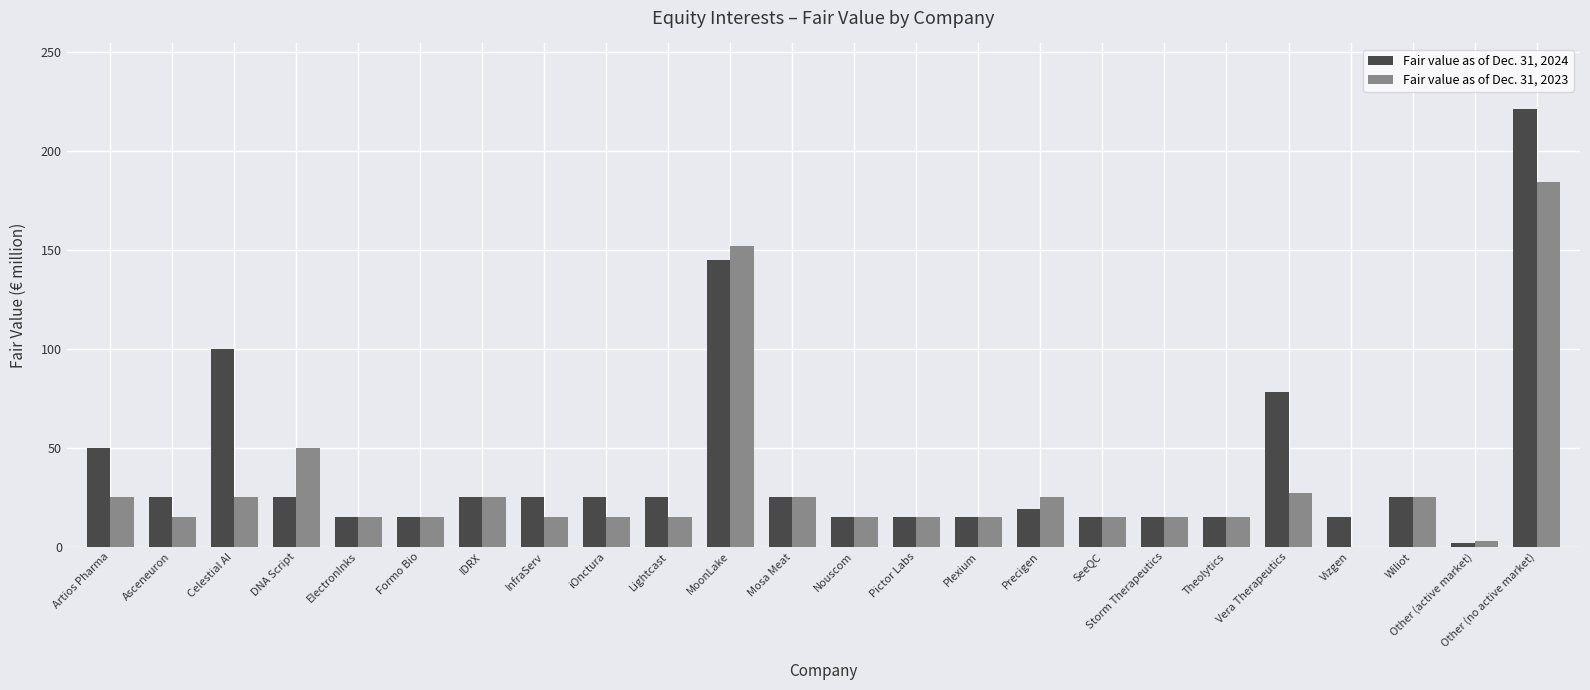

At which category is the sum across all series the highest?

Other (no active market)